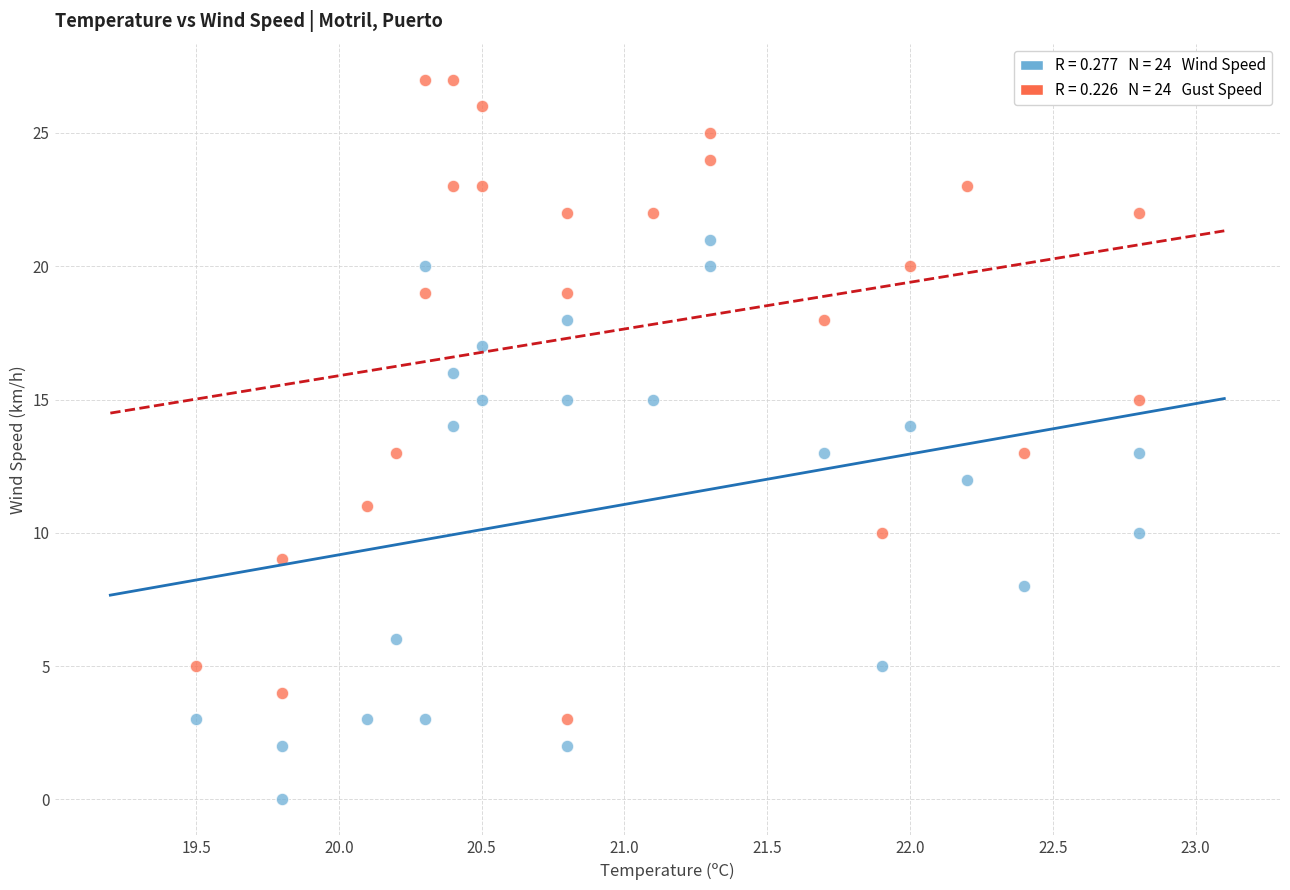

Across all data points, what is the range of Y values (max minus min)?

27